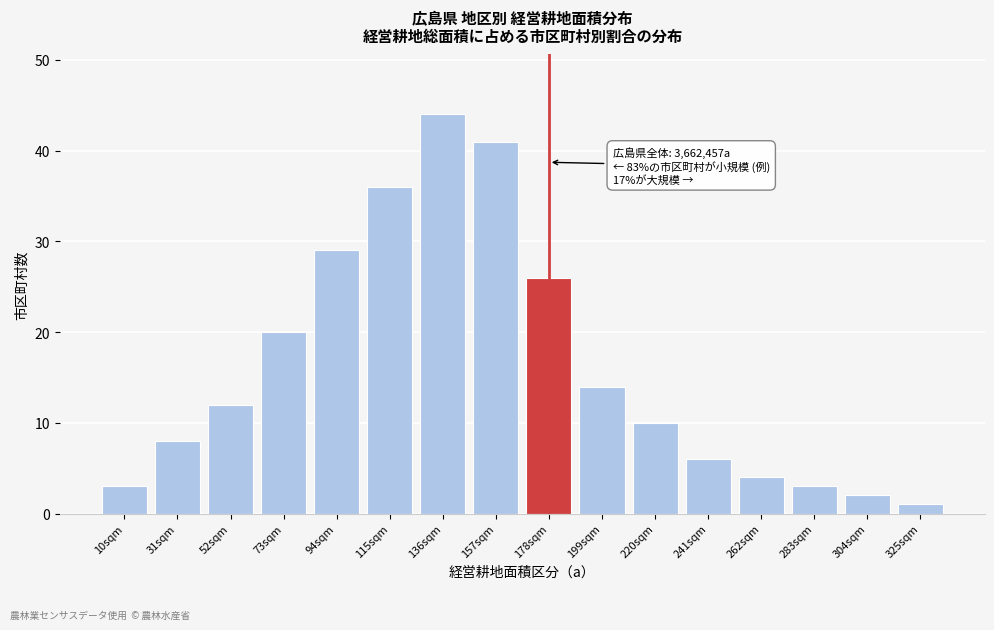

Reading left to right, extract all data points from this chart.

10sqm=3	31sqm=8	52sqm=12	73sqm=20	94sqm=29	115sqm=36	136sqm=44	157sqm=41	178sqm=26	199sqm=14	220sqm=10	241sqm=6	262sqm=4	283sqm=3	304sqm=2	325sqm=1